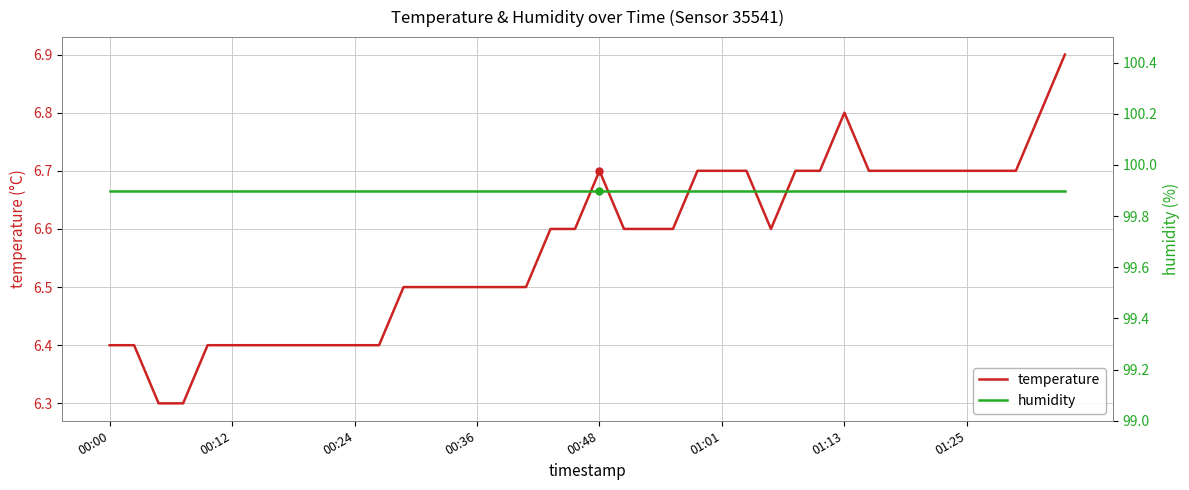

Reading left to right, list all the values displayed in this chart.

temperature: 6.4	6.4	6.3	6.3	6.4	6.4	6.4	6.4	6.4	6.4	6.4	6.4	6.5	6.5	6.5	6.5	6.5	6.5	6.6	6.6	6.7	6.6	6.6	6.6	6.7	6.7	6.7	6.6	6.7	6.7	6.8	6.7	6.7	6.7	6.7	6.7	6.7	6.7	6.8	6.9
humidity: 99.9	99.9	99.9	99.9	99.9	99.9	99.9	99.9	99.9	99.9	99.9	99.9	99.9	99.9	99.9	99.9	99.9	99.9	99.9	99.9	99.9	99.9	99.9	99.9	99.9	99.9	99.9	99.9	99.9	99.9	99.9	99.9	99.9	99.9	99.9	99.9	99.9	99.9	99.9	99.9